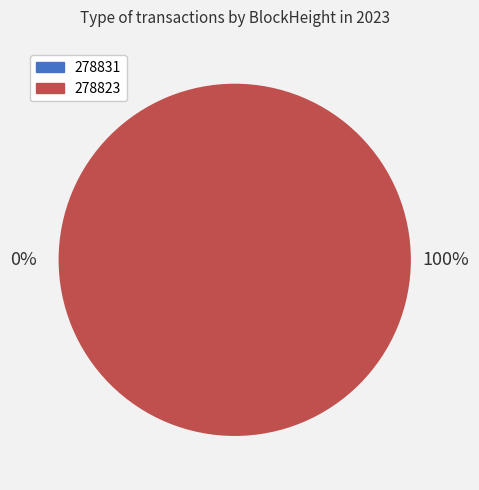

To the nearest percent, what is the difference between the 278823 and 278831 slice percentages?

100%